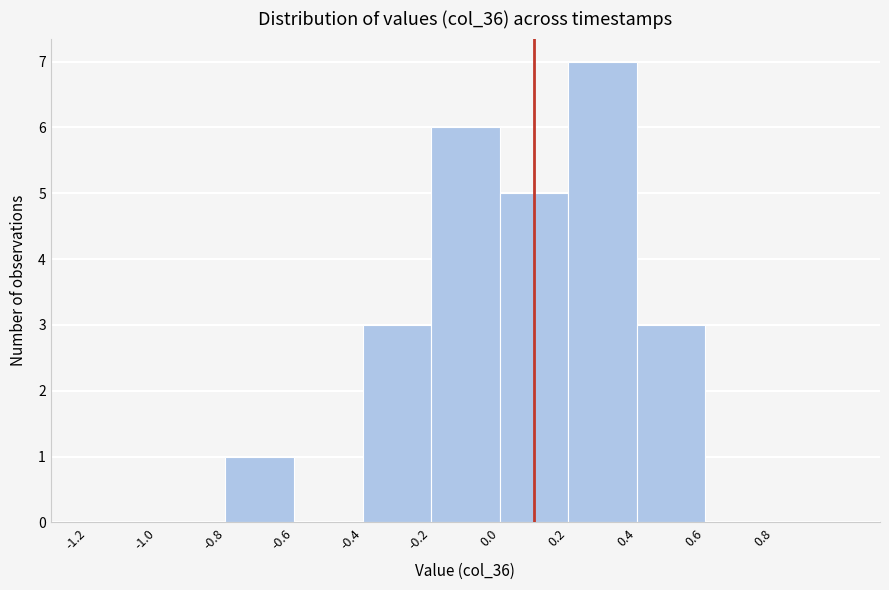

How tall is the bar that spans 0.0 to 0.2 on the x-axis? The values are not printed on the chart, so give them approximately, as read against the axis.

5